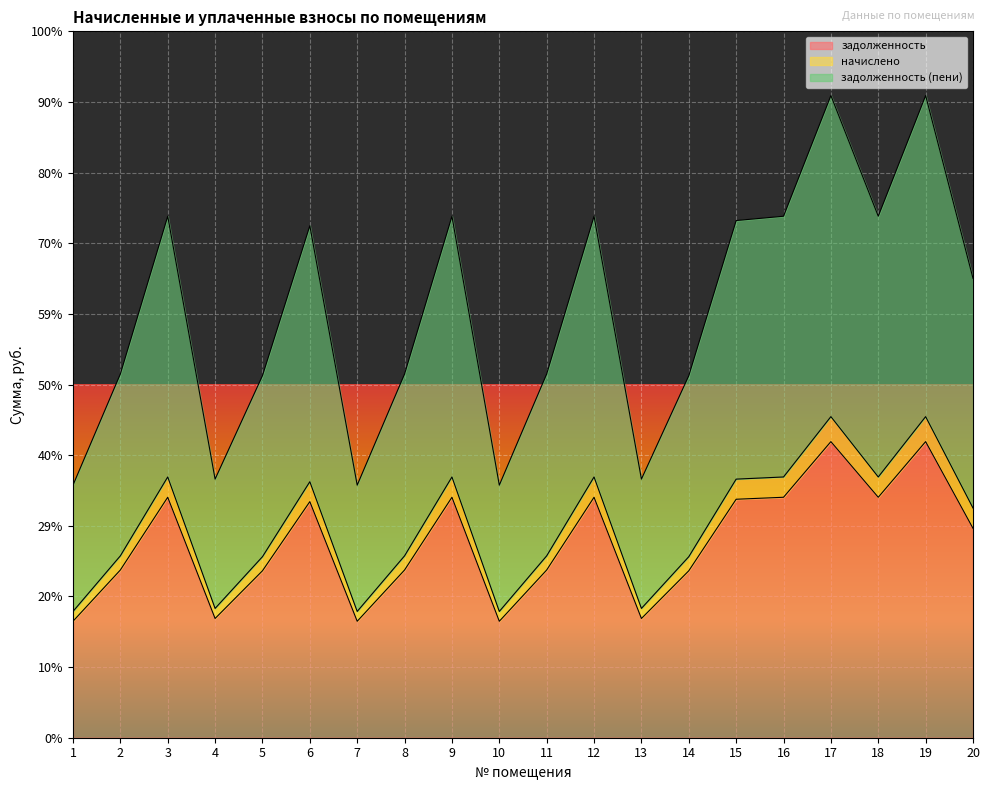

Is it true that задолженность equals 14304.0 at 17?

True